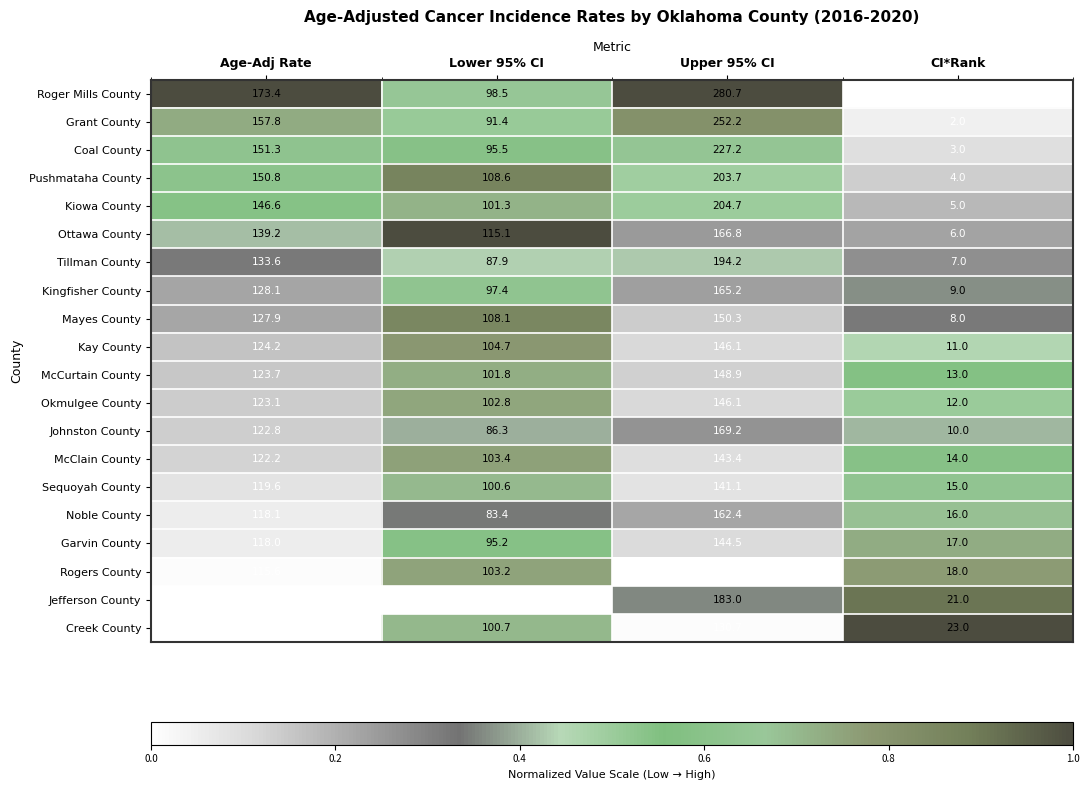

The Johnston County series shows 122.8 at Age-Adj Rate. True or false?

True